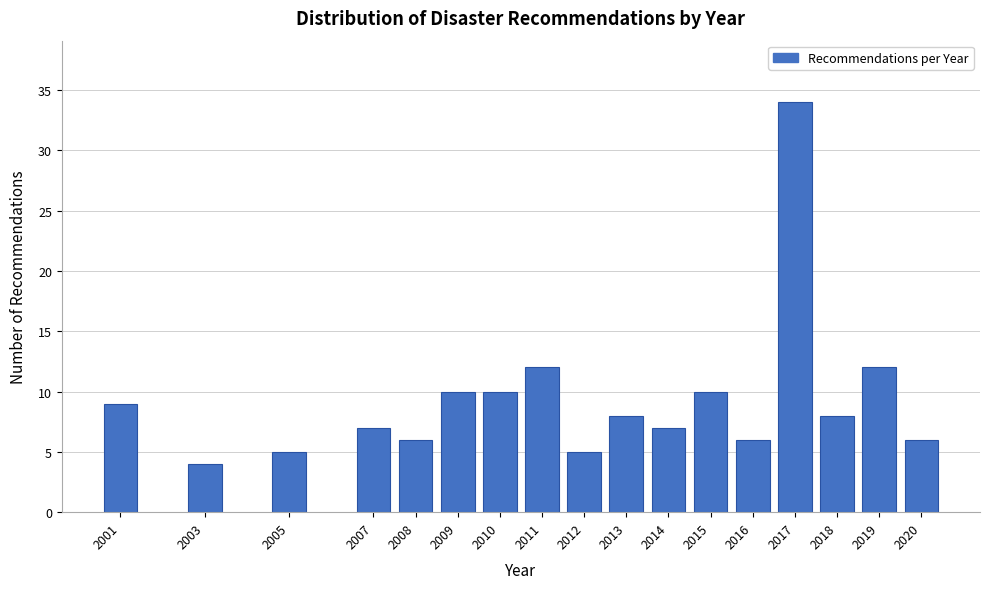

Reading right to left, what are all the values shown in this chart?

6	12	8	34	6	10	7	8	5	12	10	10	6	7	5	4	9